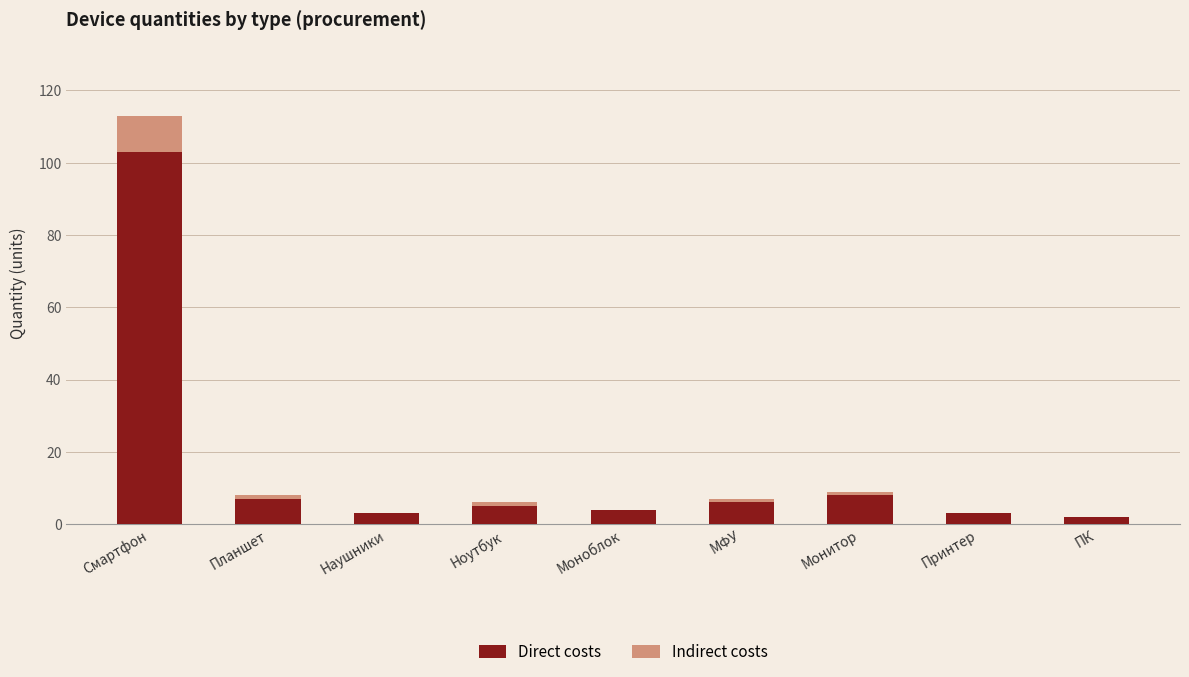

What is the sum of all Direct costs values?

141